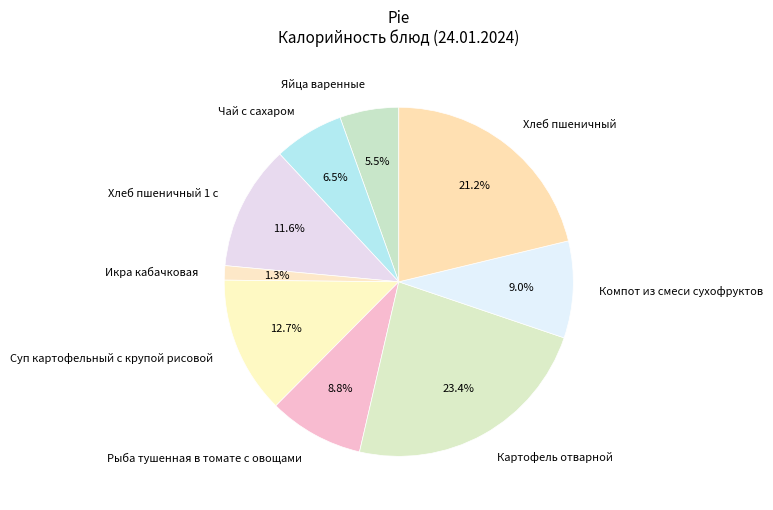

To the nearest percent, what is the difference between the Икра кабачковая and Картофель отварной slice percentages?

22%